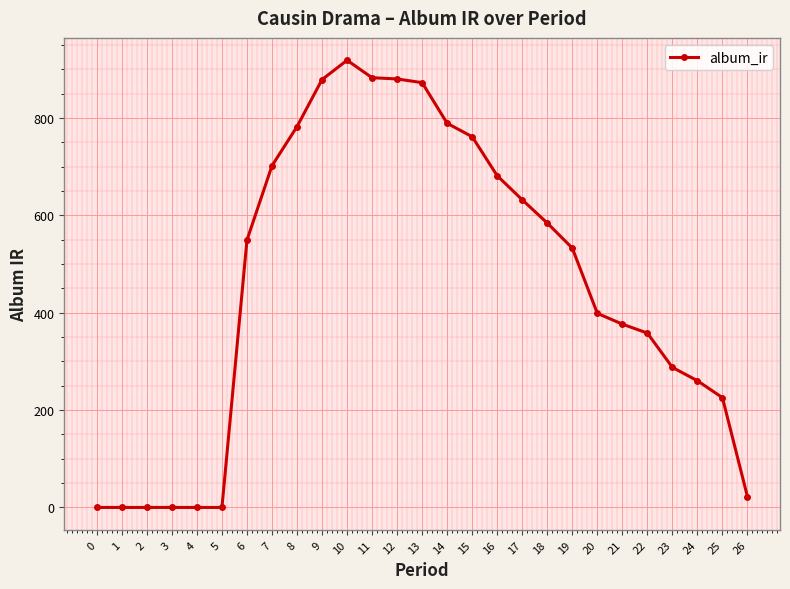

How many distinct data groups are displayed?

1